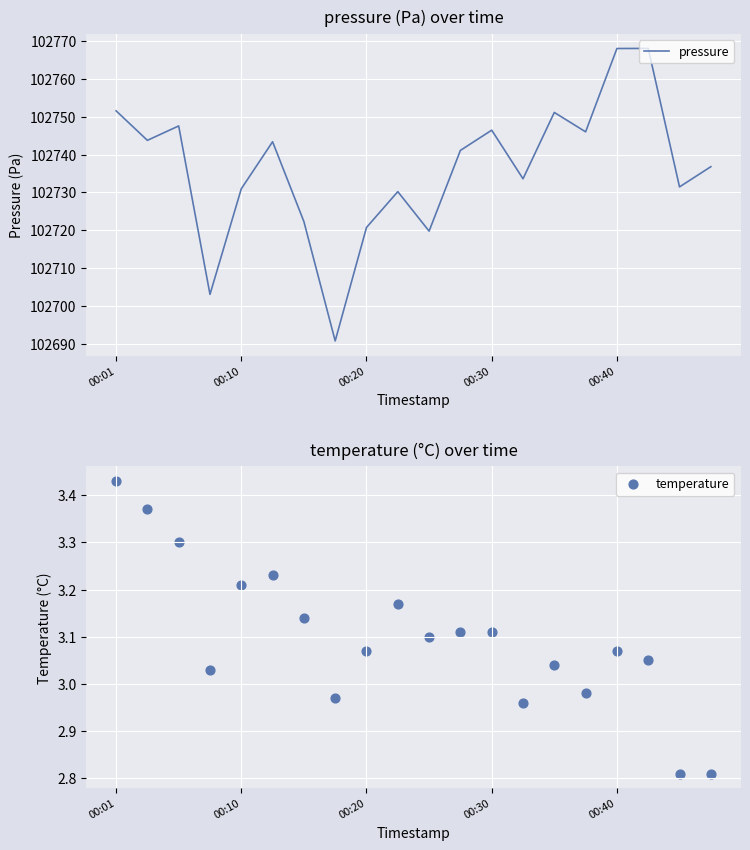

At how many categories does at least one series exceed 40353?

20